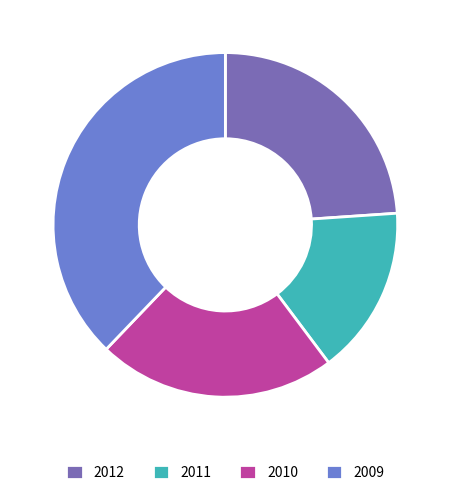

Rank the categories by value from lowest to highest.

2011, 2010, 2012, 2009